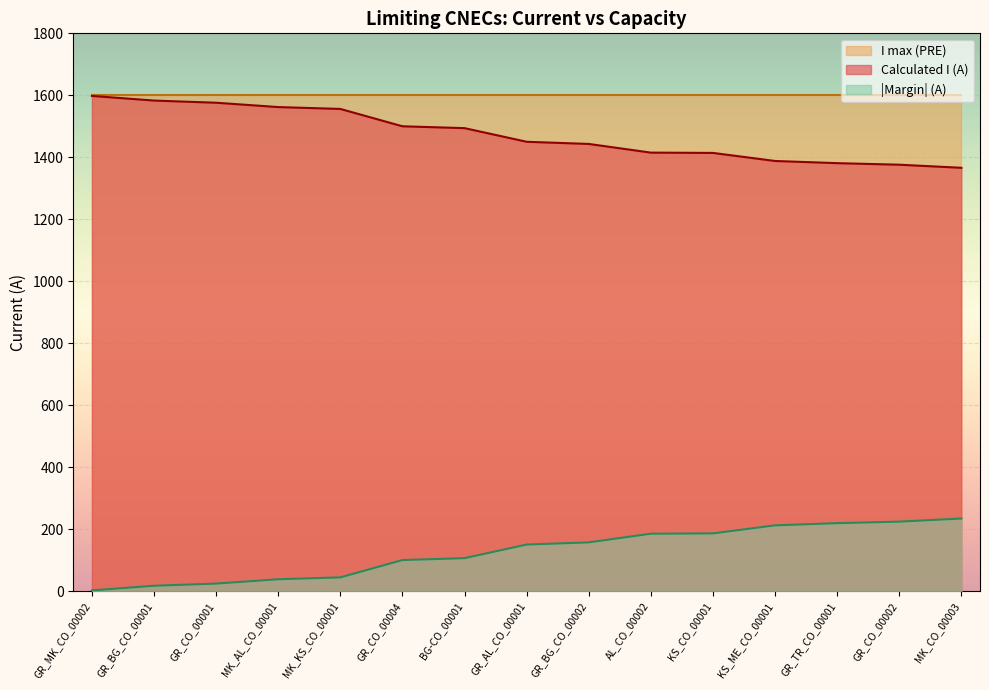

The Calculated I (A) series shows 1583 at GR_BG_CO_00001. True or false?

True